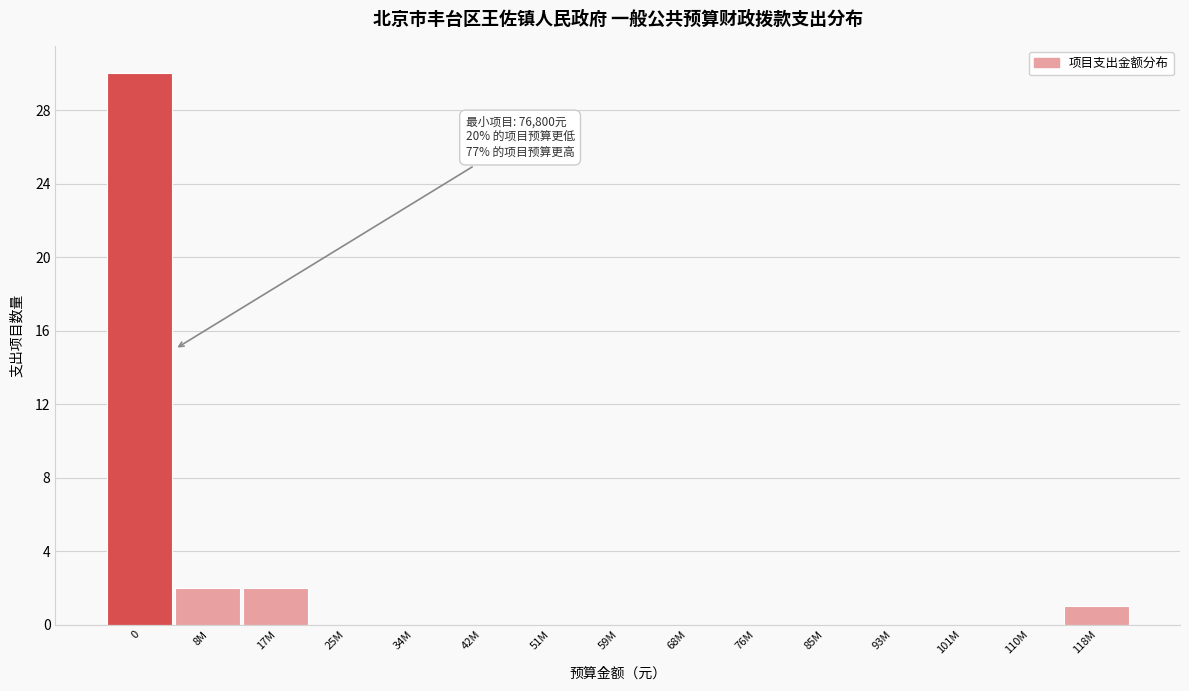

Reading left to right, extract all data points from this chart.

0=30	8M=2	17M=2	25M=0	34M=0	42M=0	51M=0	59M=0	68M=0	76M=0	85M=0	93M=0	101M=0	110M=0	118M=1